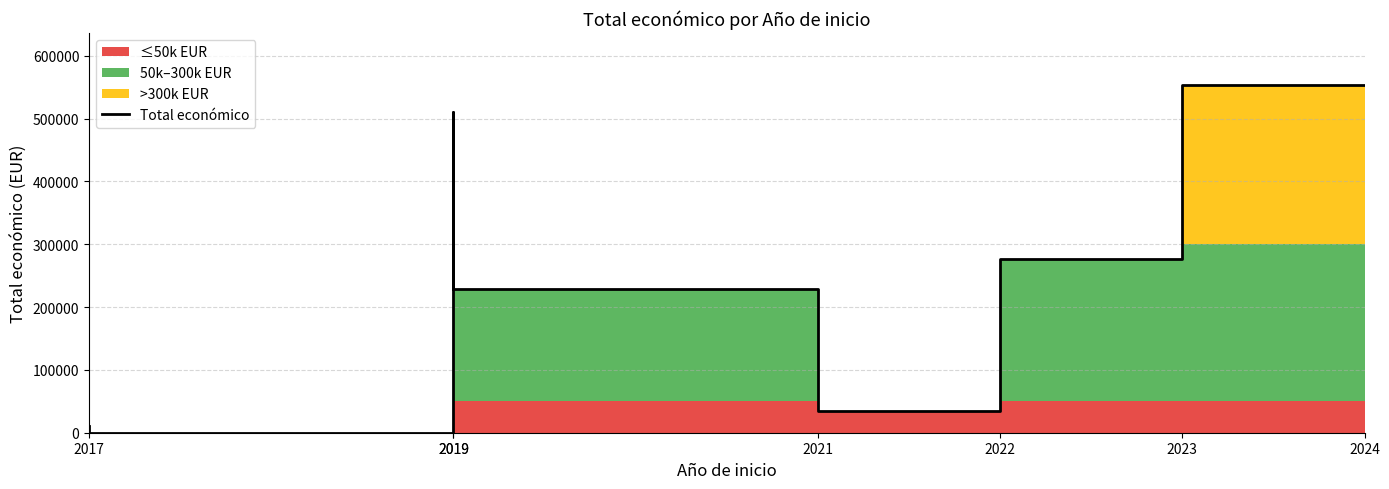

Reading left to right, what are all the values shown in this chart?

2017=10000	2019=0	2019=511047	2021=228019	2022=34979	2023=276794	2024=553196